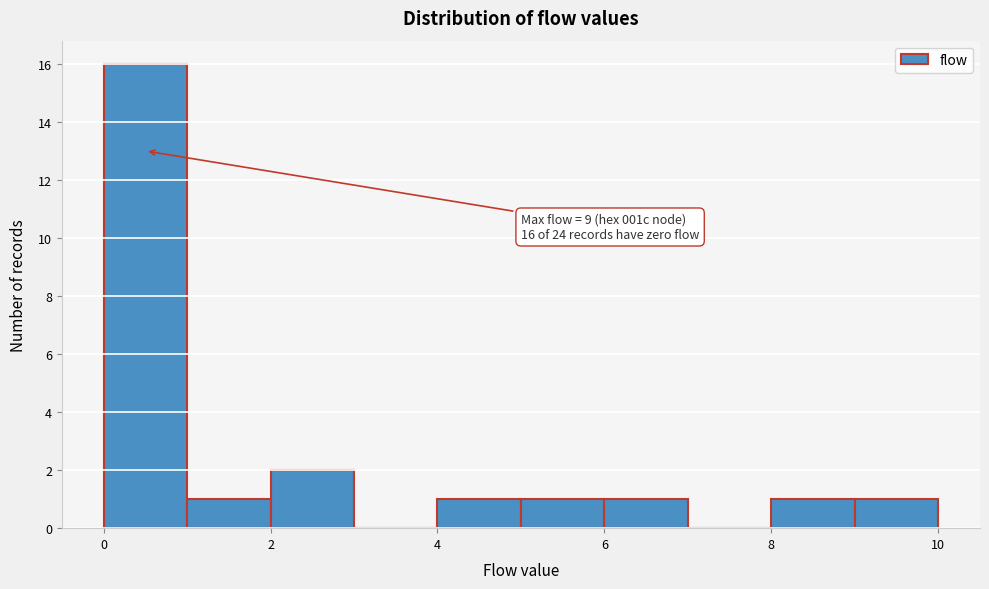

Which range on the x-axis has the tallest bar?

0 to 1